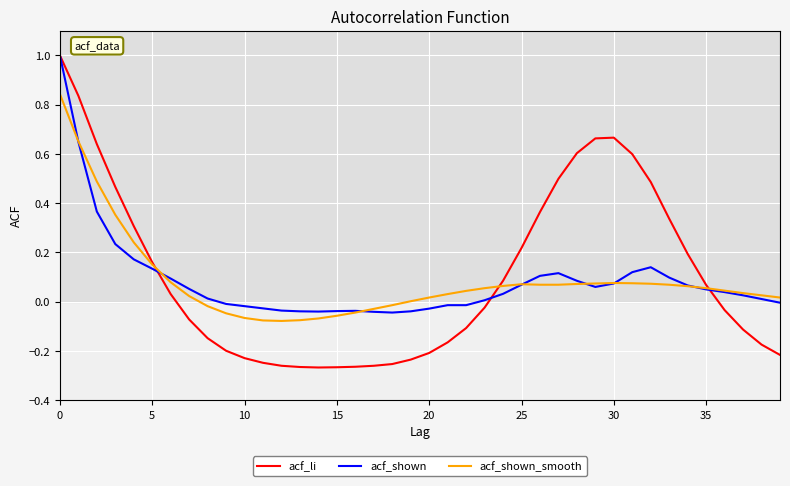

Which series has the widest spread of values?

acf_li